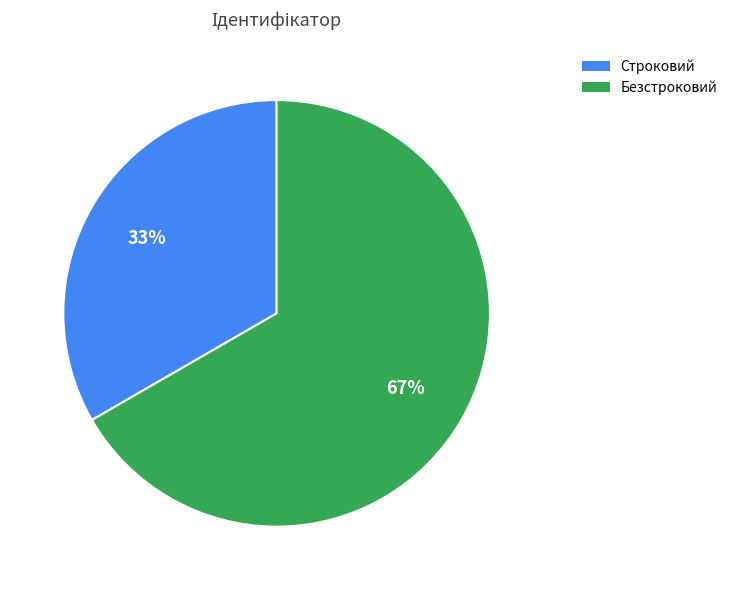

Which has a higher value, Безстроковий or Строковий?

Безстроковий